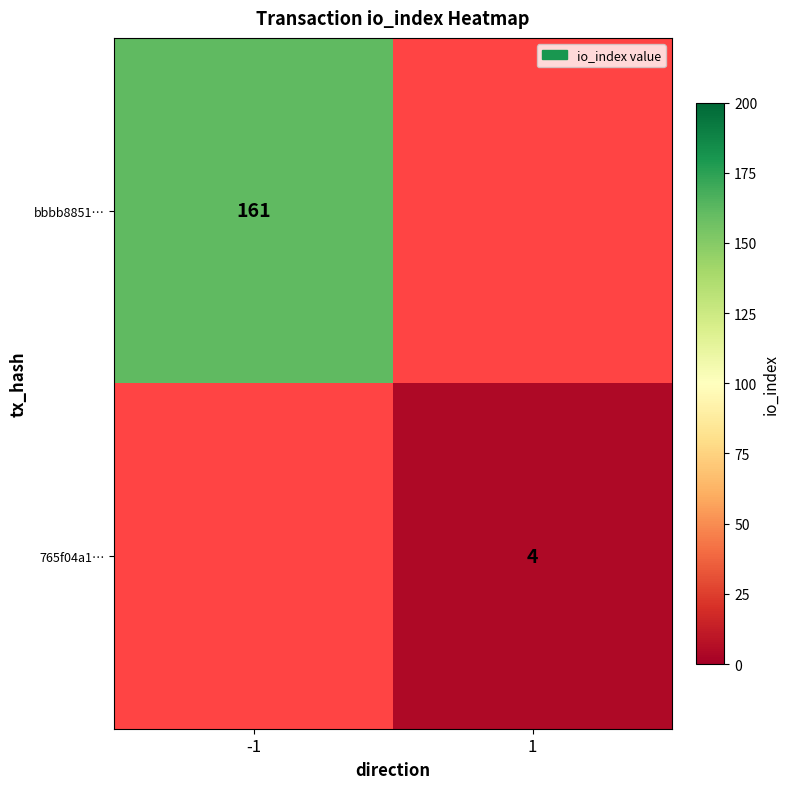

The value of 765f04a1… at 1 is 1.1. True or false?

False